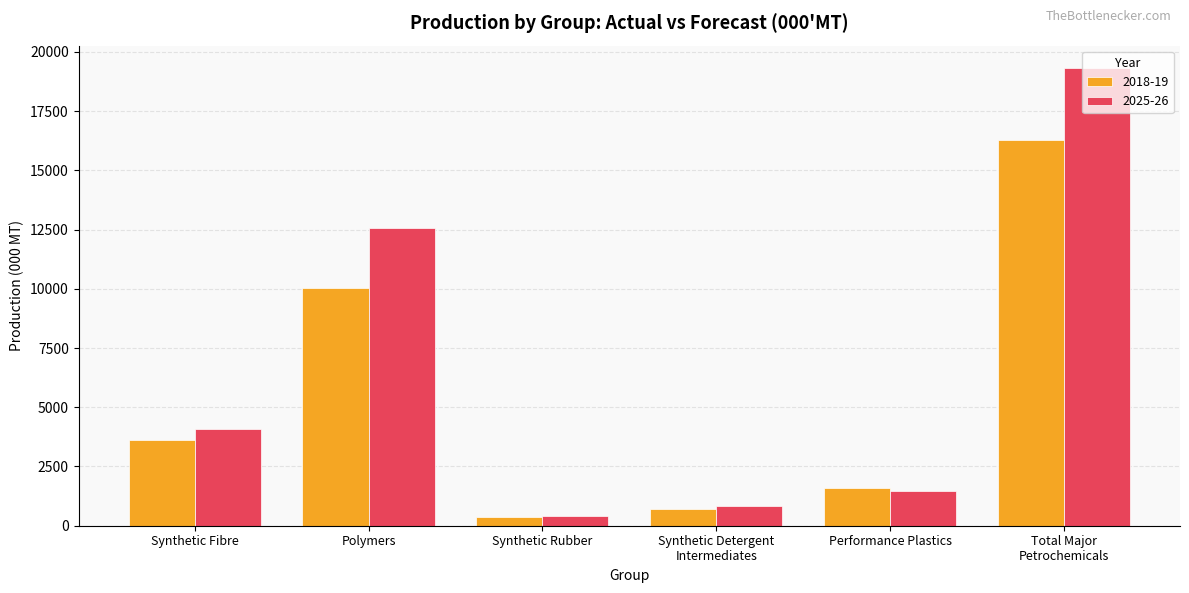

What is the difference between the 2018-19 values at Polymers and Synthetic Detergent
Intermediates?

9353.5